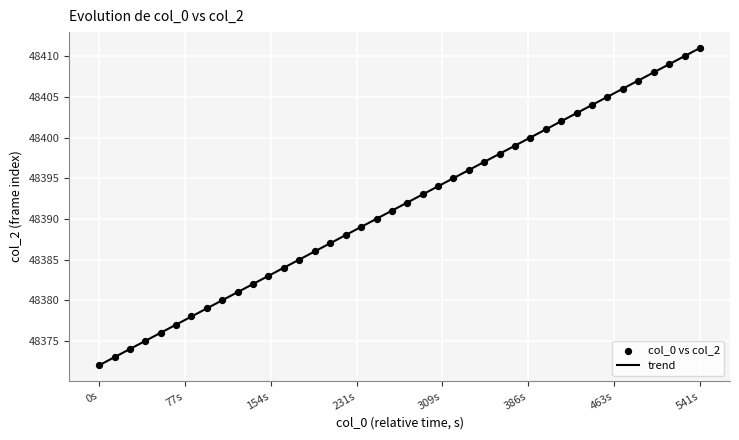

What is the range of Y values (max minus min)?

39